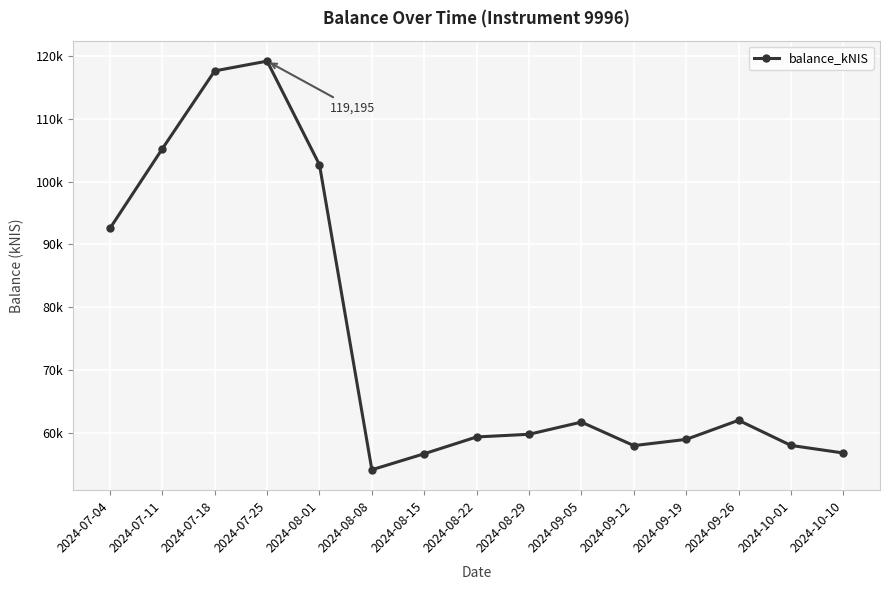

Reading left to right, list all the values displayed in this chart.

92555.4	105235.8	117640.1	119195.4	102687.6	54114.1	56664.7	59339.8	59763.7	61705.1	57959.2	58951.0	61990.6	57990.2	56782.7